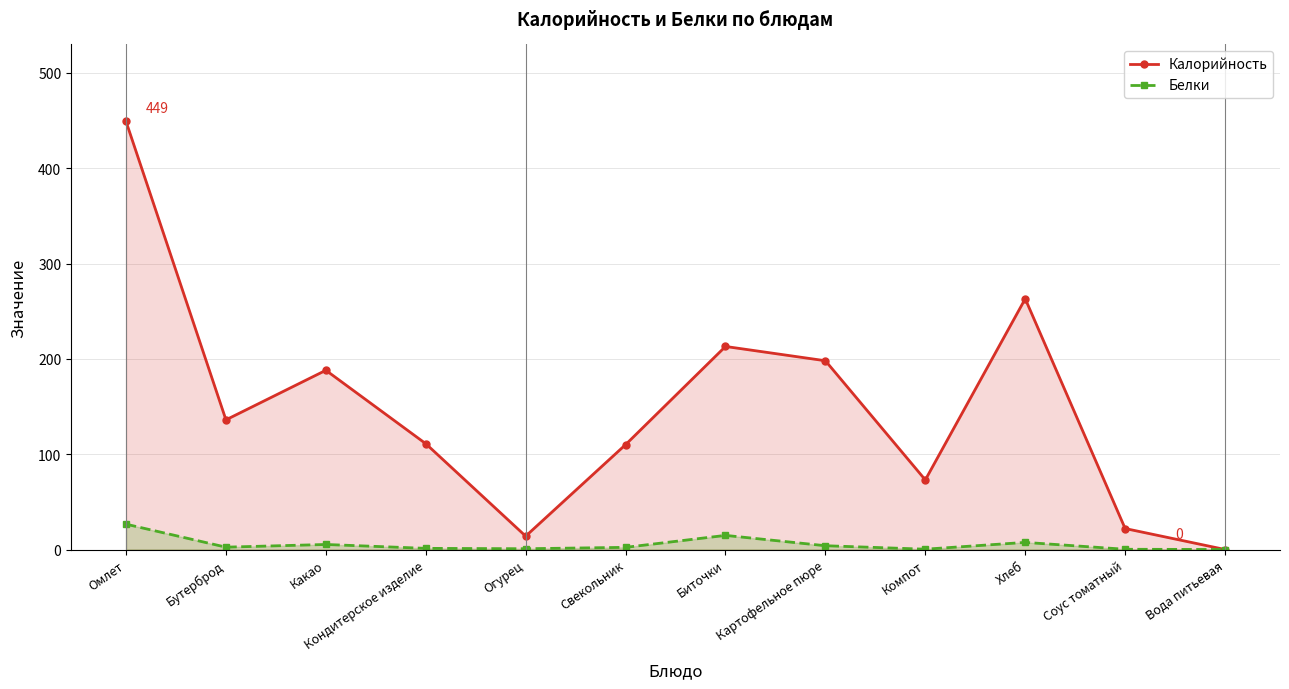

True or false: Белки has a value of 0.2 at Соус томатный.

True